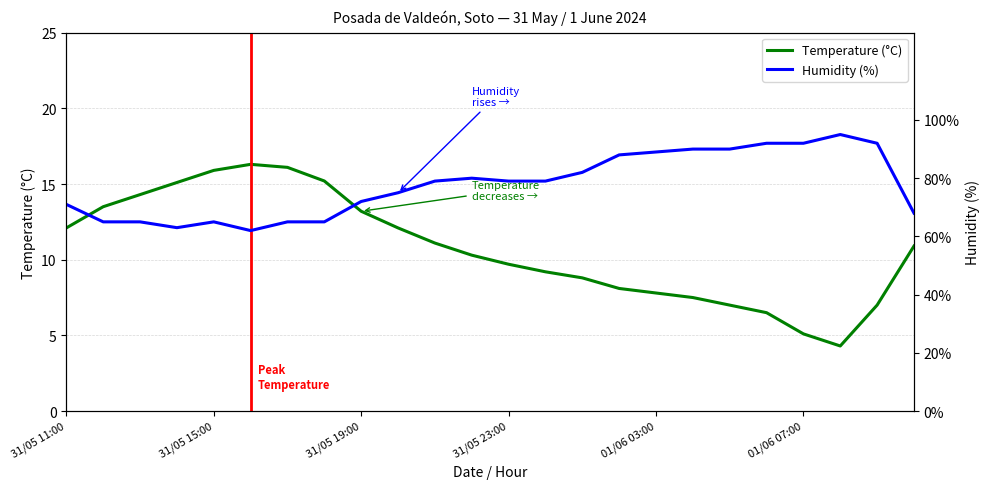

Where does the Temperature (°C) series first go above 10?

31/05 11:00